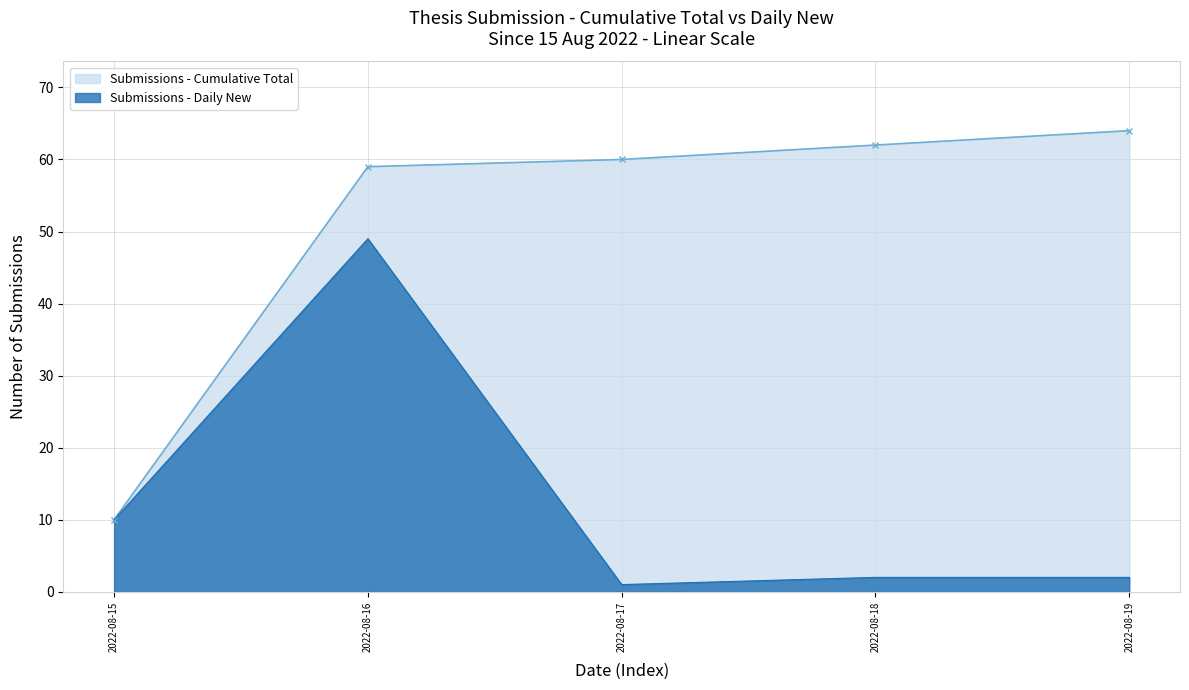

Which series changed the most between 2022-08-18 and 2022-08-19?

Submissions - Cumulative Total